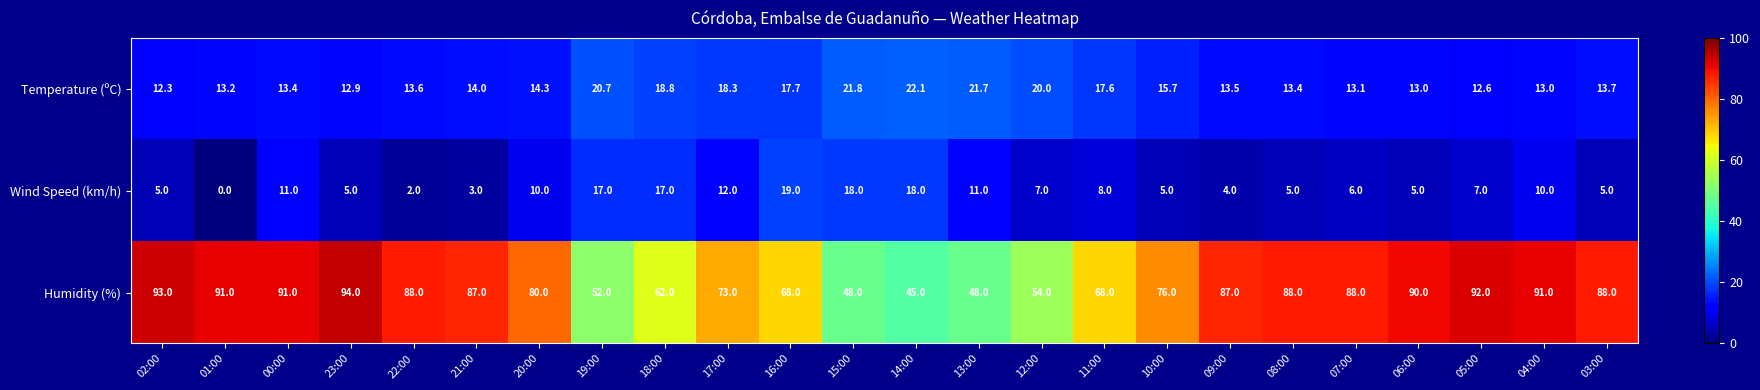

Count the number of data series in this chart.

3